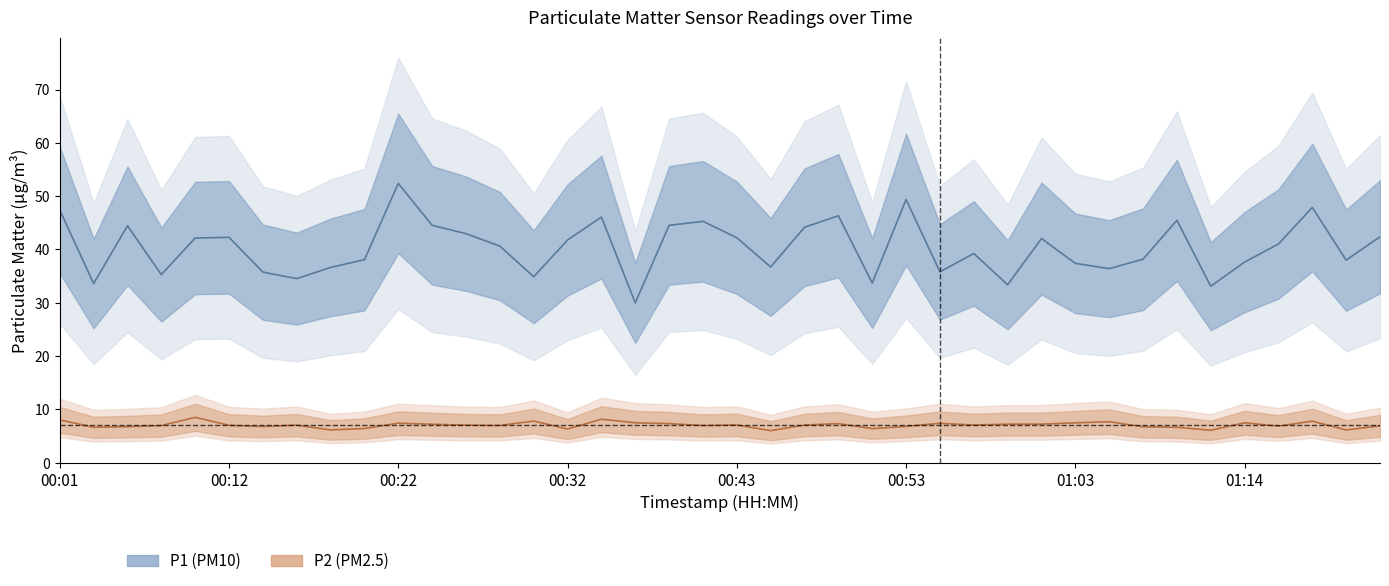

How many values in the P1 series exceed 41?

20